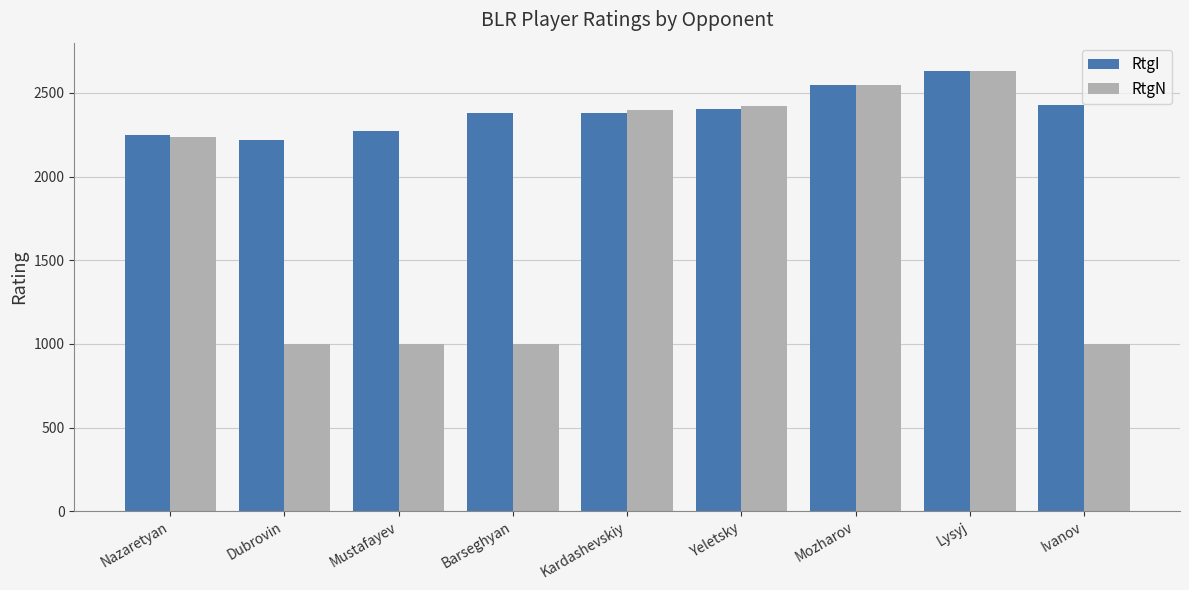

The RtgI series shows 2406 at Yeletsky. True or false?

True